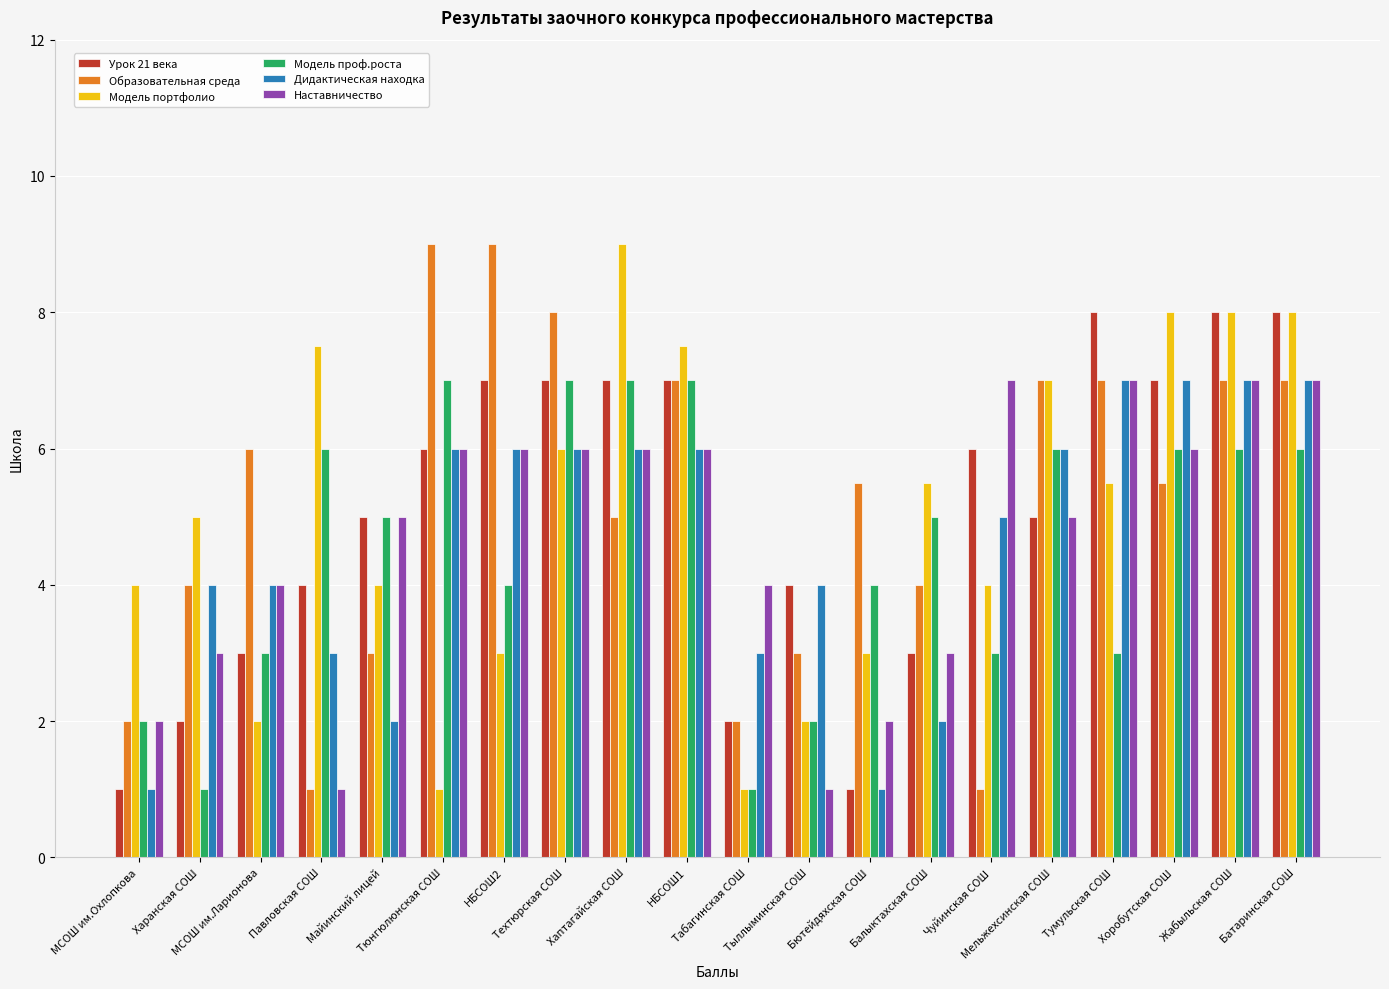

What is the difference between the second highest and second lowest values in the Модель проф.роста series?

6.0